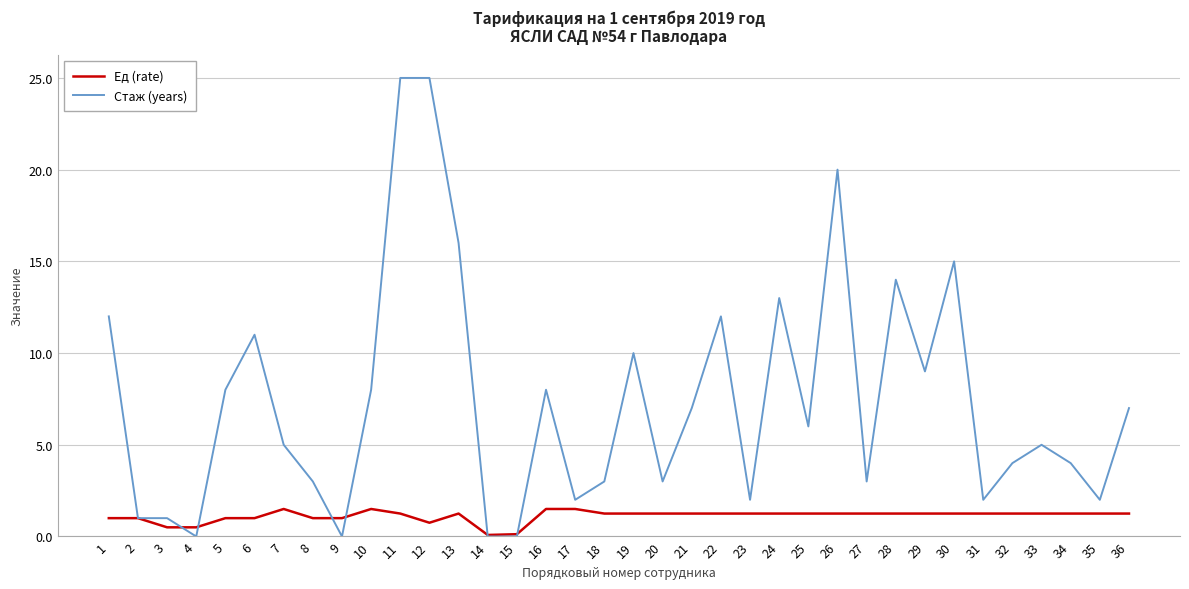

At which category is the sum across all series the highest?

11